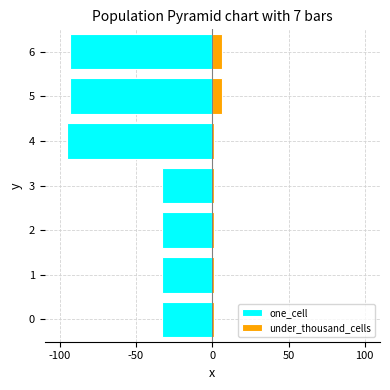

At how many categories does at least one series exceed -74?

7